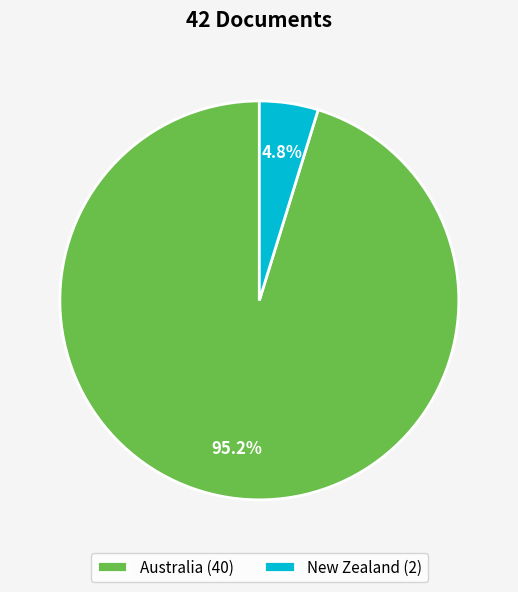

What portion of the pie excludes Australia?

4.8%